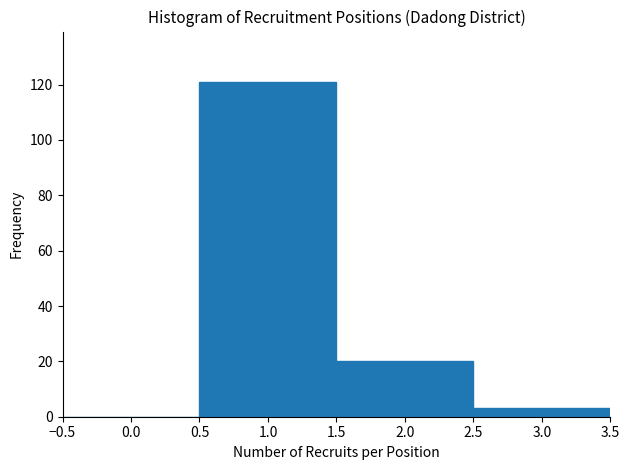

Which range on the x-axis has the tallest bar?

0.5 to 1.5